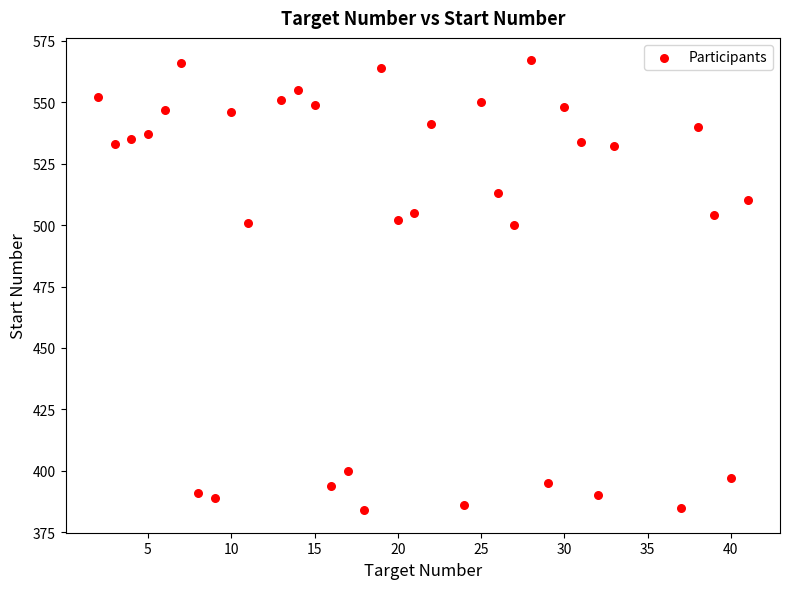

What is the range of Y values (max minus min)?

183